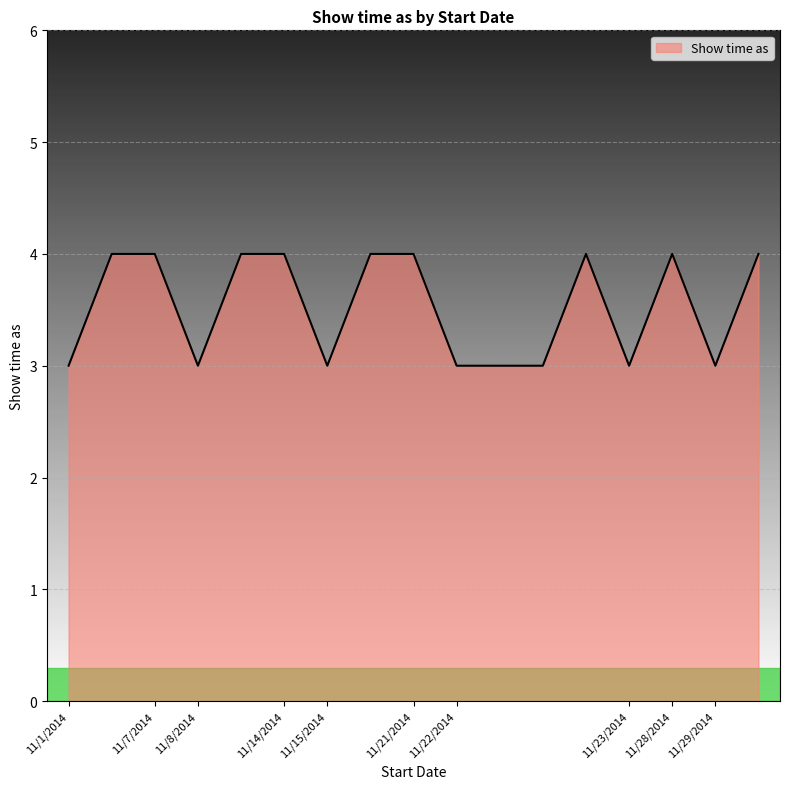

What is the minimum value shown in the chart?

3